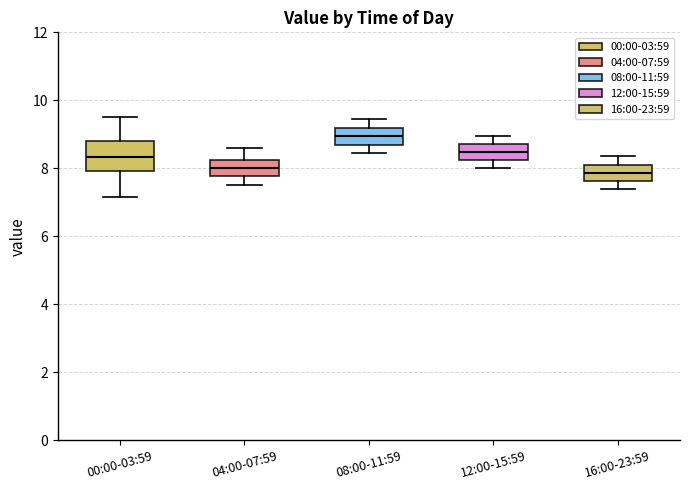

Which box has the highest median line?

08:00-11:59